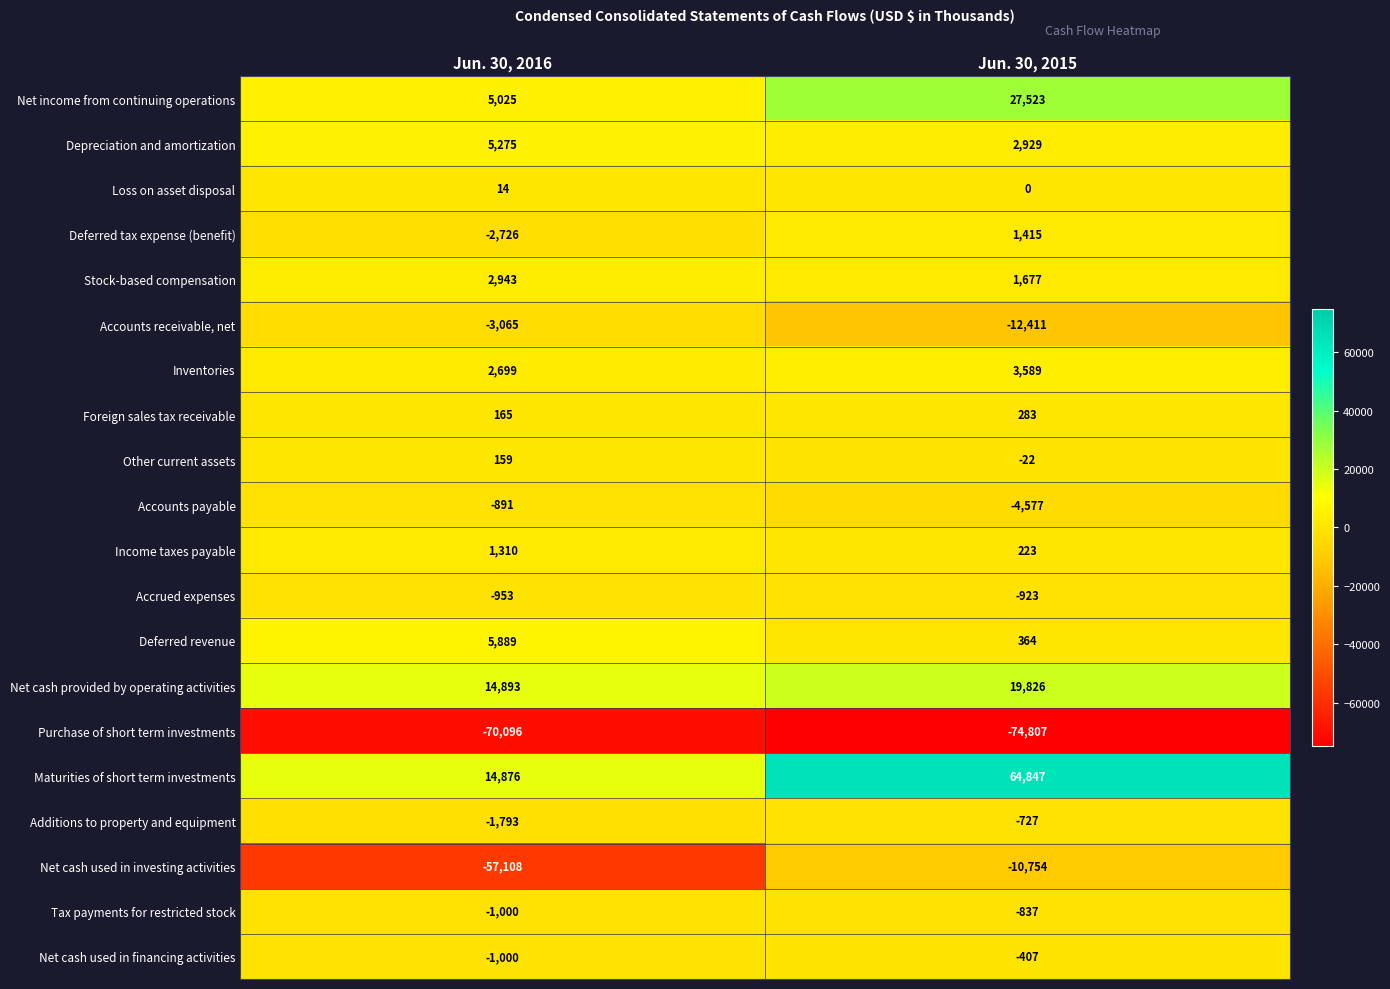

What is the difference between the maximum and minimum values in the Tax payments for restricted stock series?

163